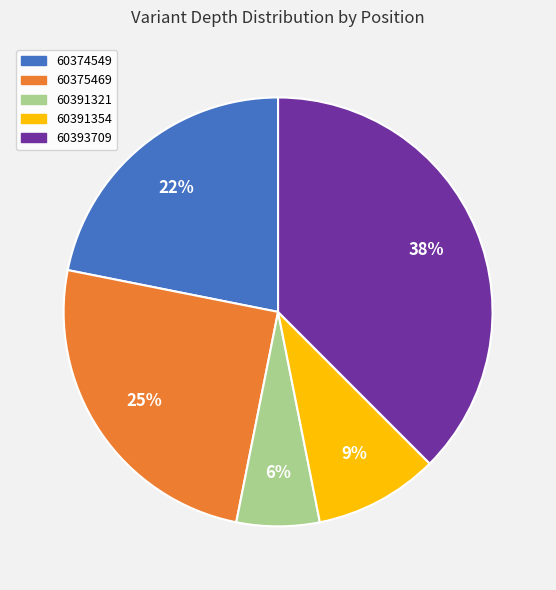

To the nearest percent, what is the average slice percentage?

20%